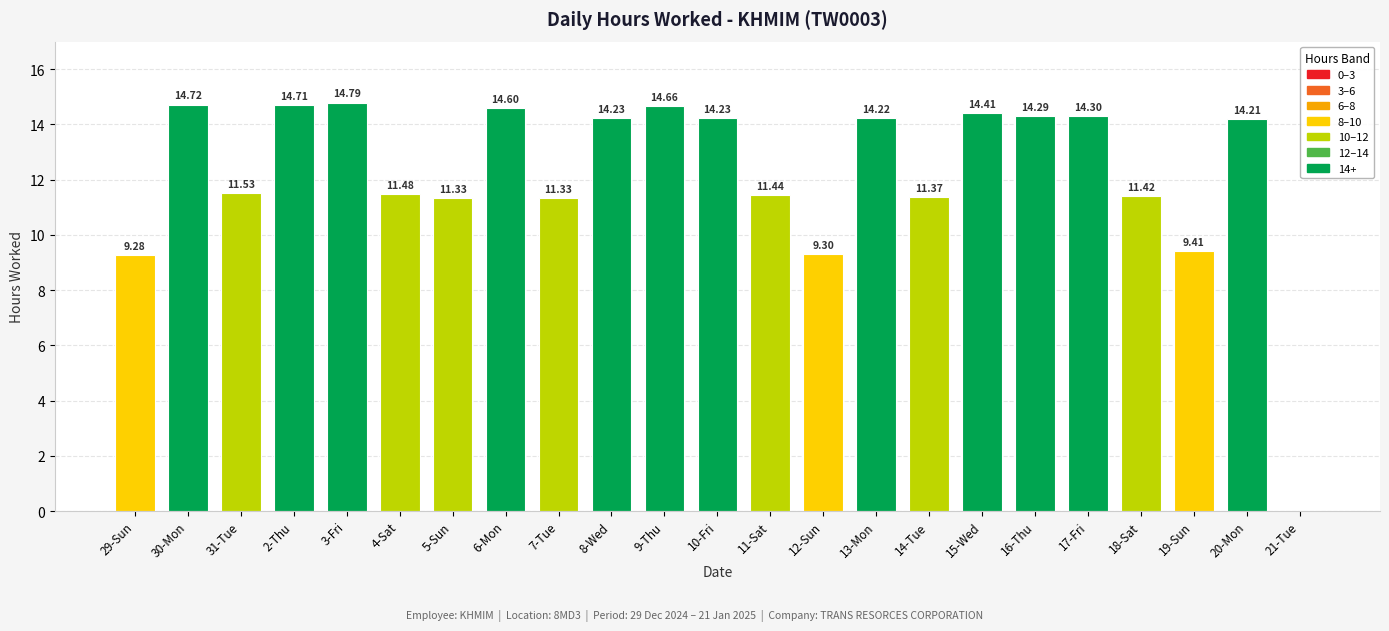

What is the sum of all values?

281.3